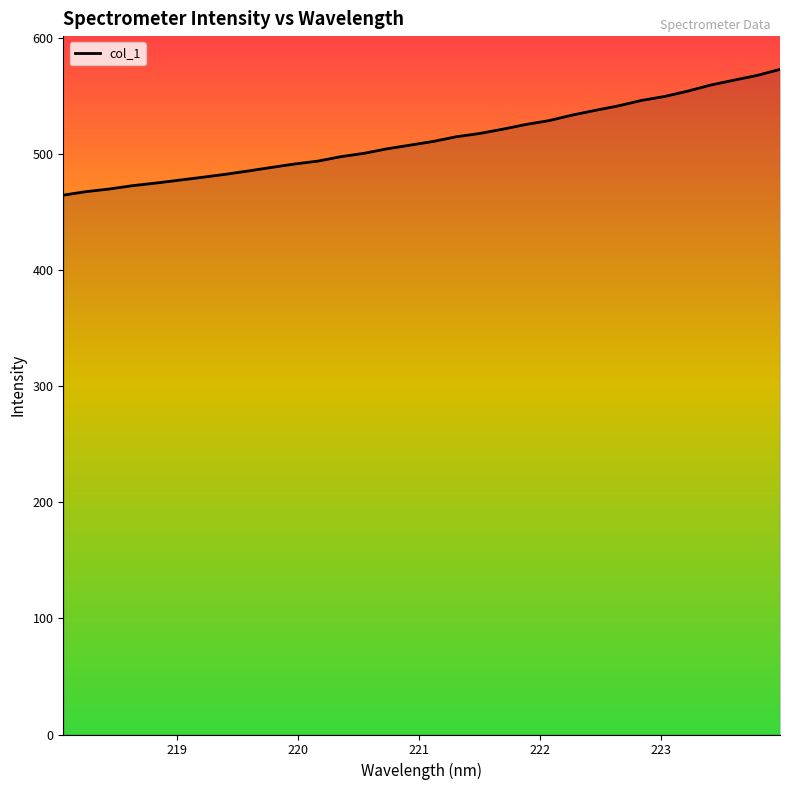

What is the difference between the maximum and minimum values?

108.4